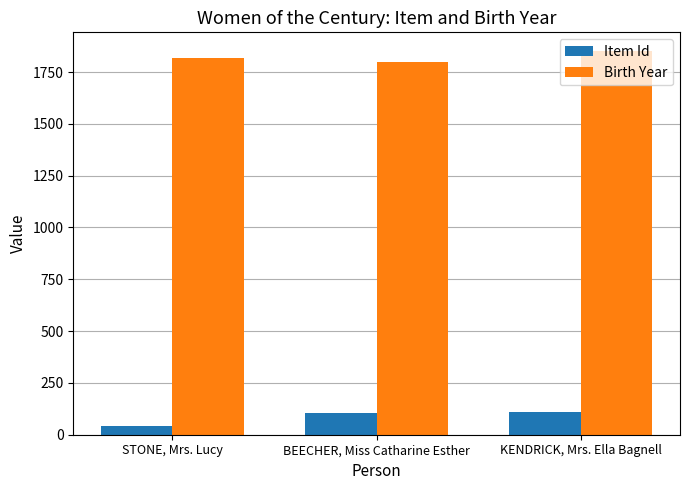

Which category has the highest value across all series?

KENDRICK, Mrs. Ella Bagnell